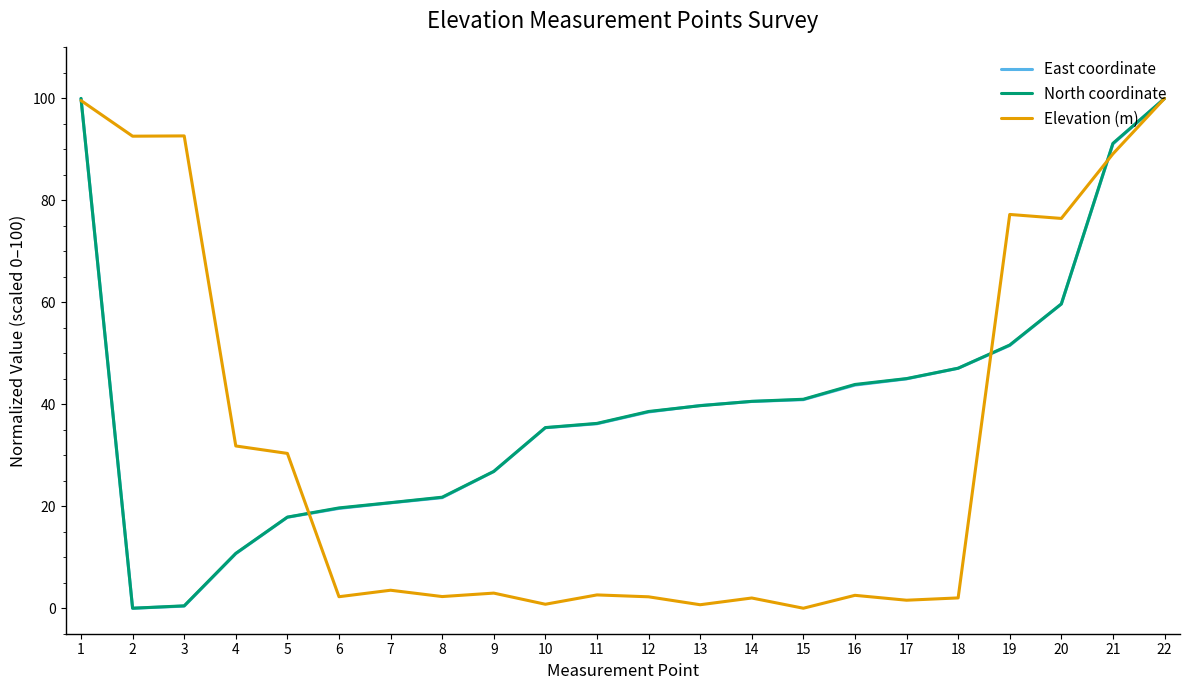

What is the total value across all series at 9?

56.6